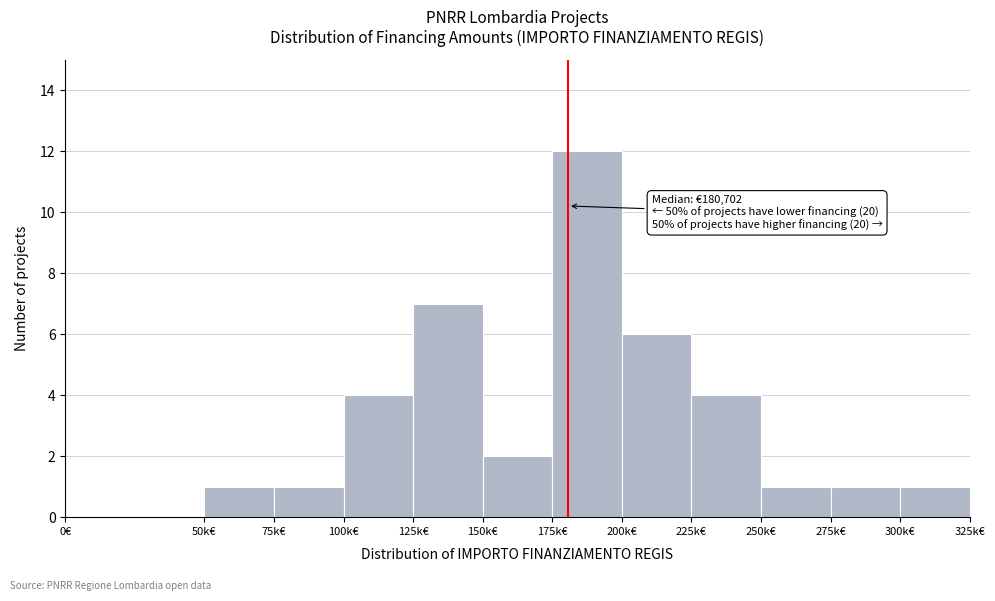

Reading left to right, list all the values displayed in this chart.

0€=0	50k€=1	75k€=1	100k€=4	125k€=7	150k€=2	175k€=12	200k€=6	225k€=4	250k€=1	275k€=1	300k€=1